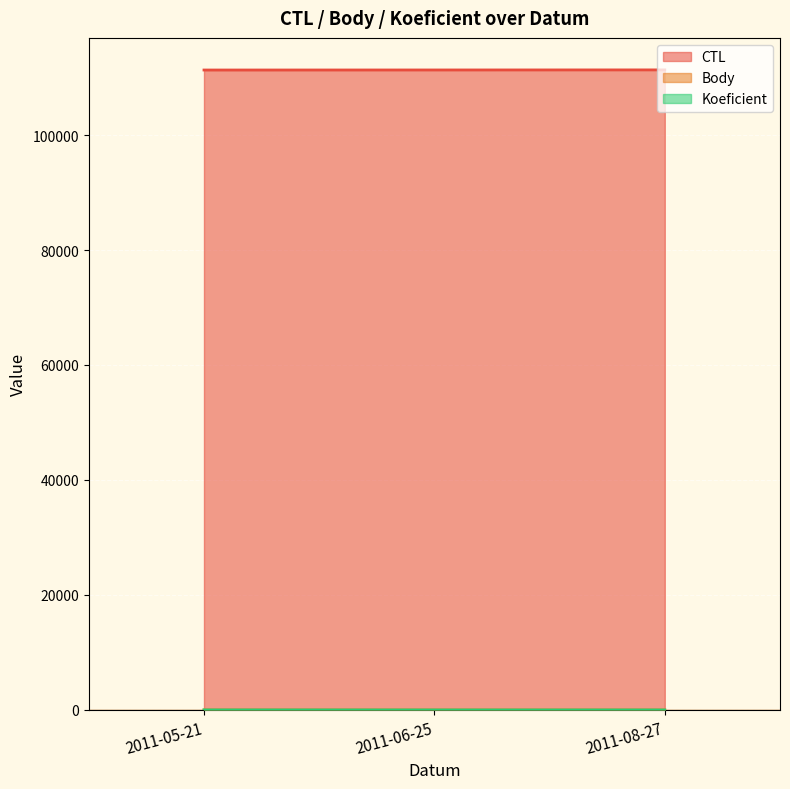

Rank the categories by CTL value from highest to lowest.

2011-08-27, 2011-06-25, 2011-05-21